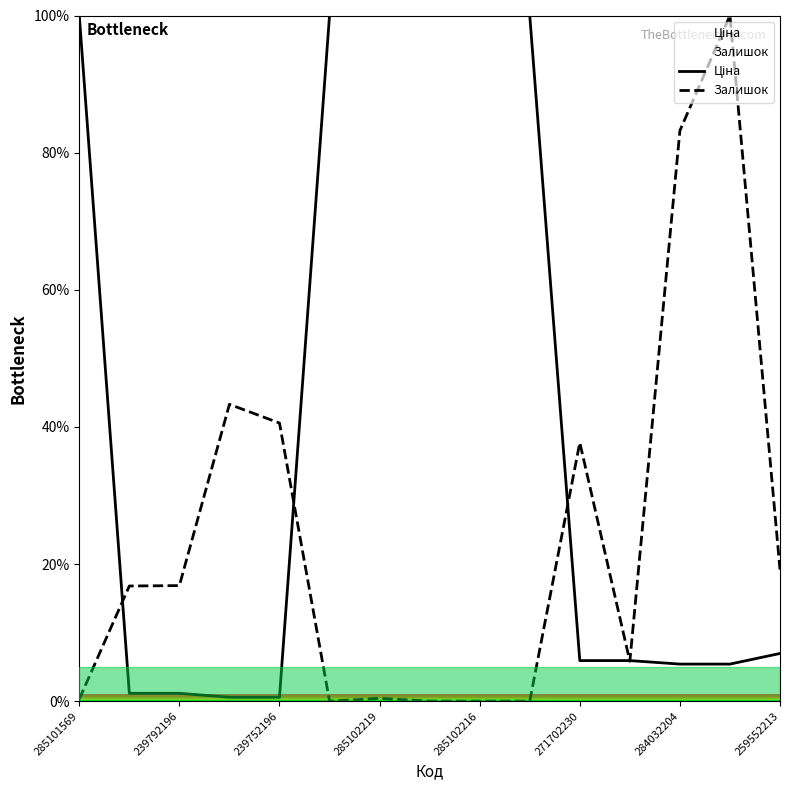

The Залишок series shows 142.6 at 284032204. True or false?

False